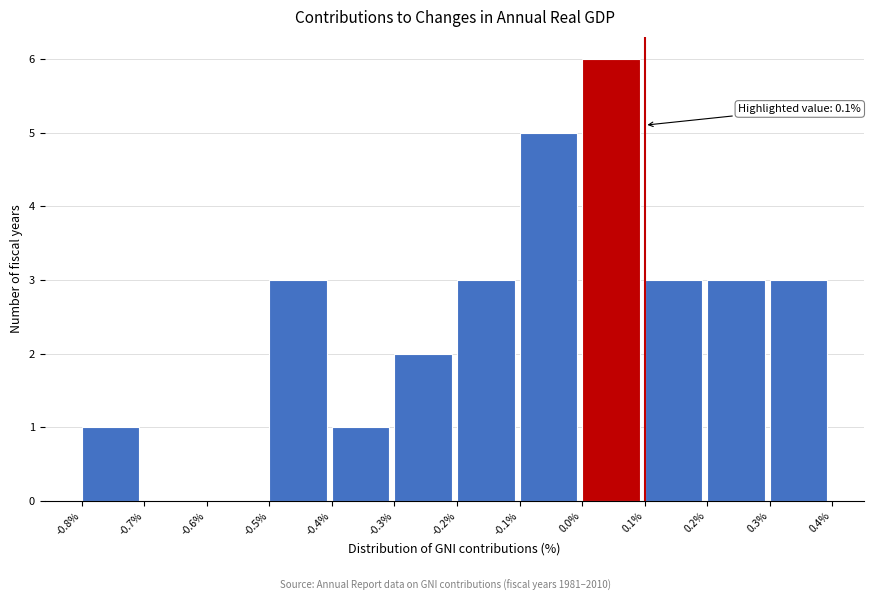

Over which range of the x-axis is the bar tallest?

0.0% to 0.1%